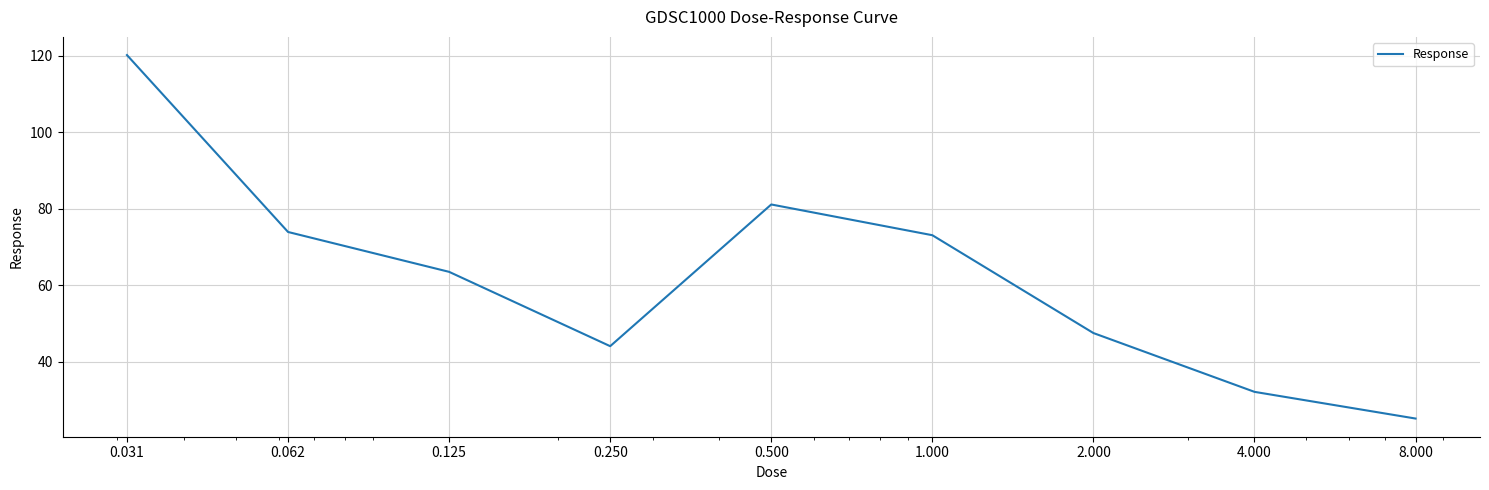

What is the minimum value shown in the chart?

25.2